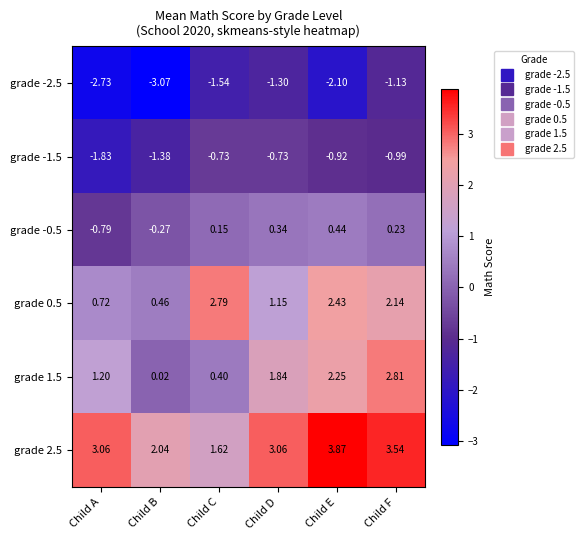

Rank the categories by grade 1.5 value from highest to lowest.

Child F, Child E, Child D, Child A, Child C, Child B